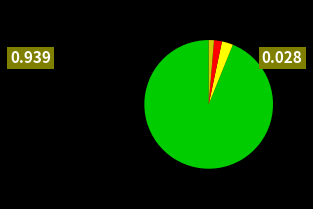

Count the number of slices in the pie.

4